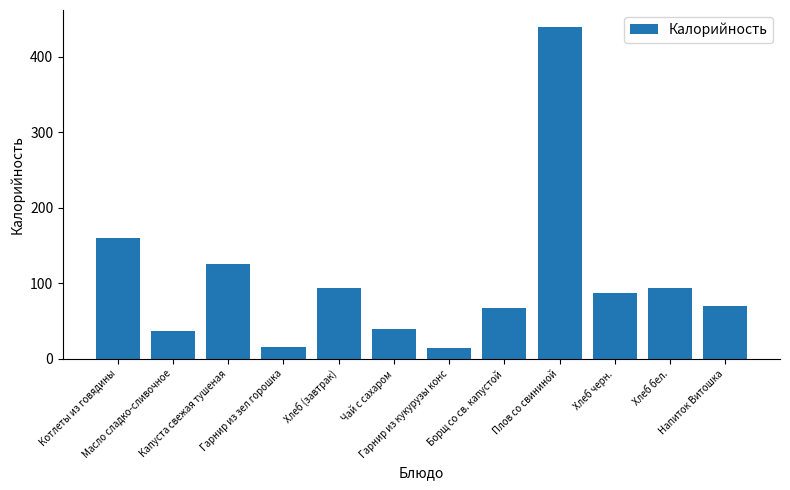

Is it true that the value at Масло сладко-сливочное is 37?

True